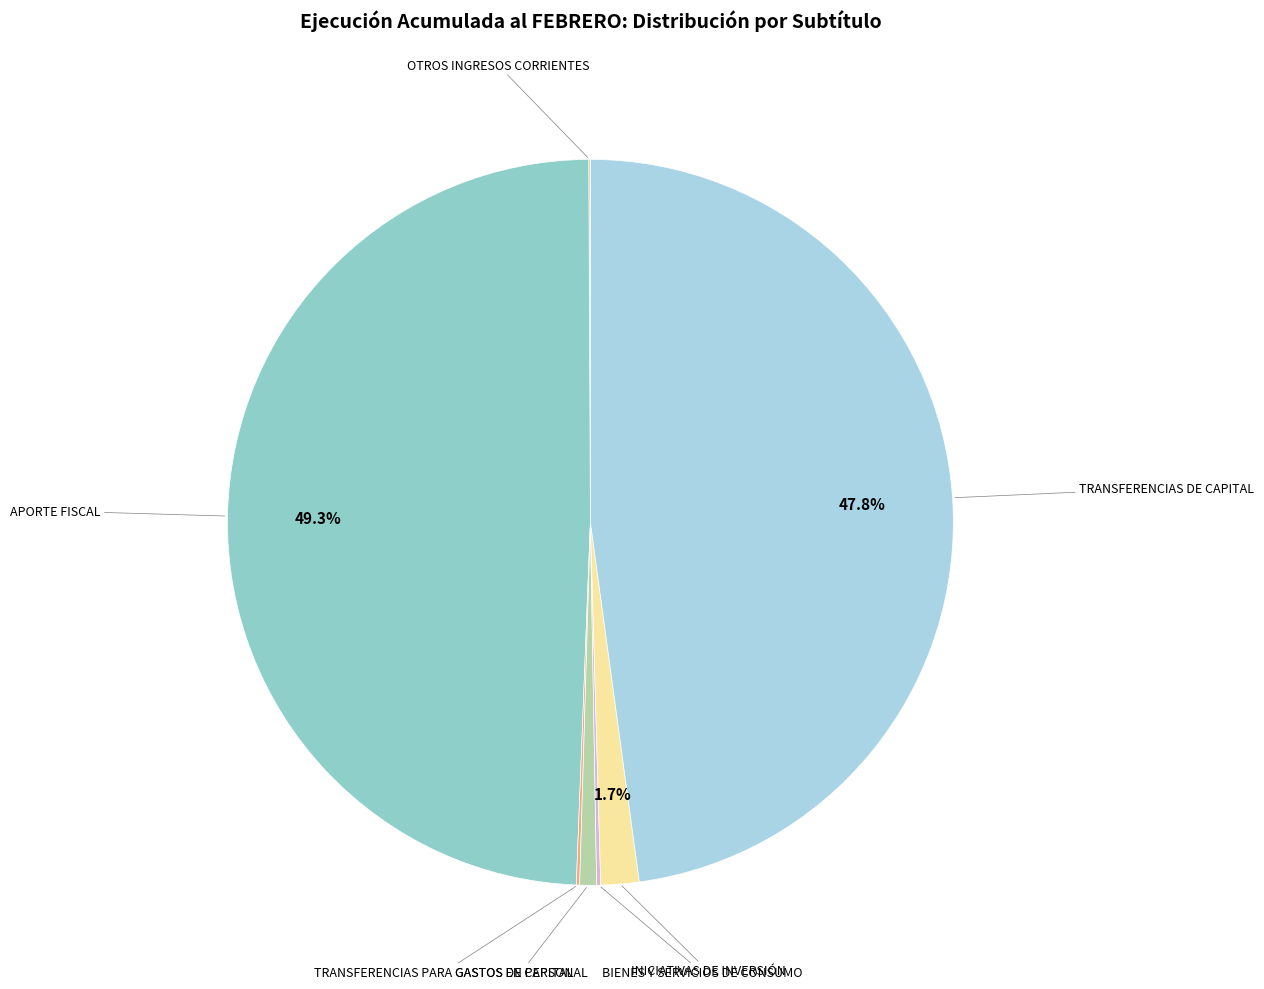

How many segments does this pie chart have?

7